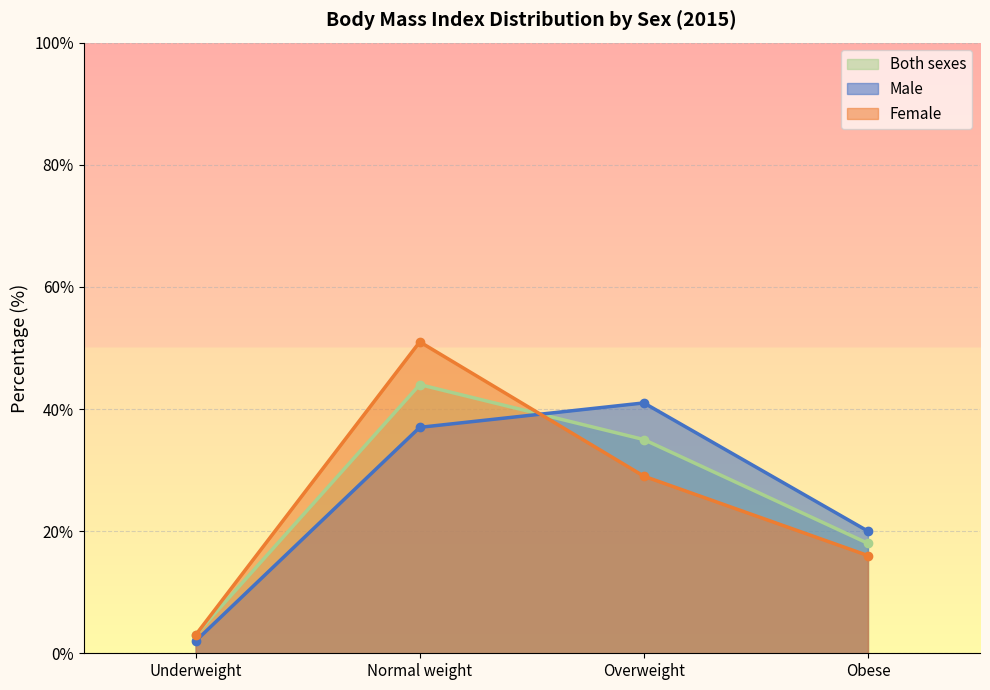

The value of Male at Overweight is 41. True or false?

True